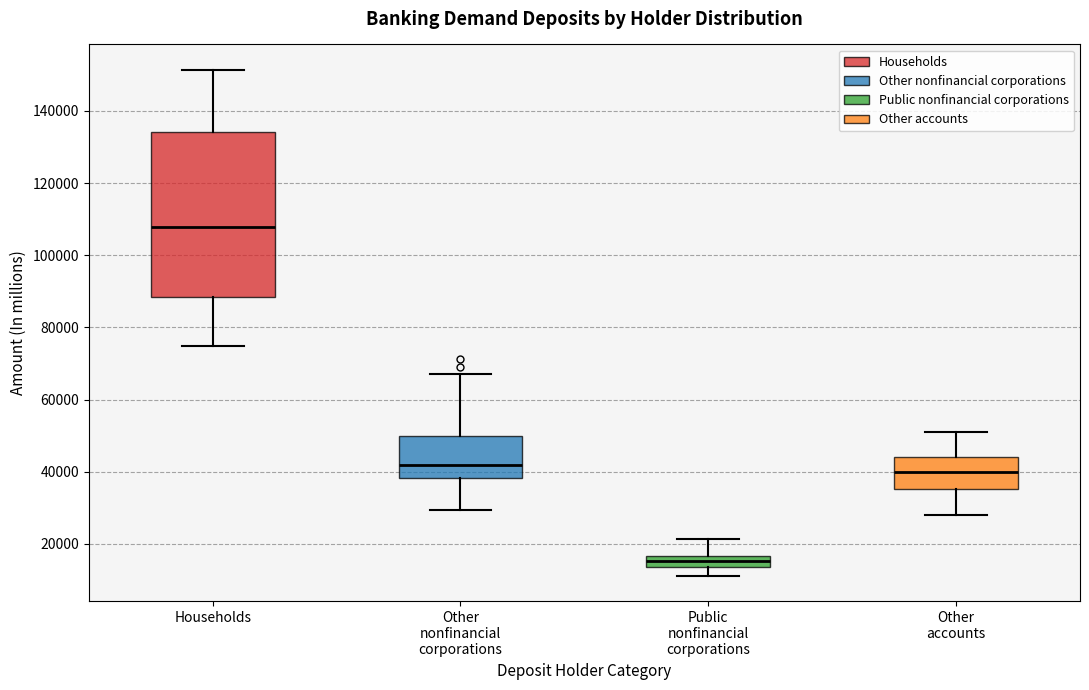

Which box is the tallest, from its lower edge to its upper edge?

Households